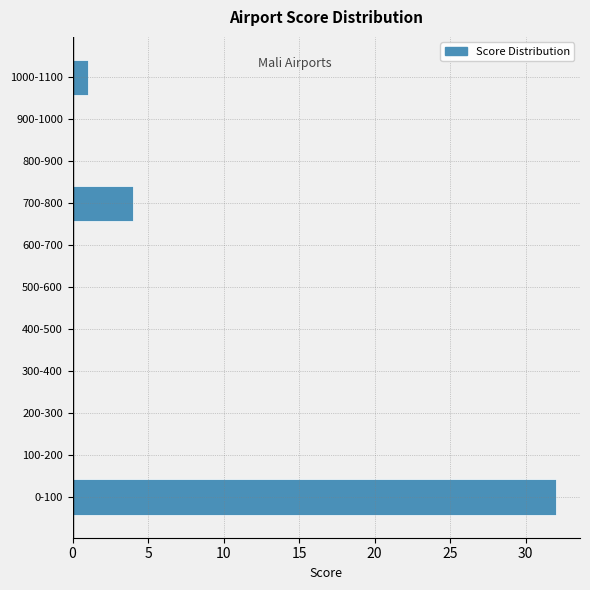

Reading bottom to top, list all the values displayed in this chart.

0-100=32	100-200=0	200-300=0	300-400=0	400-500=0	500-600=0	600-700=0	700-800=4	800-900=0	900-1000=0	1000-1100=1